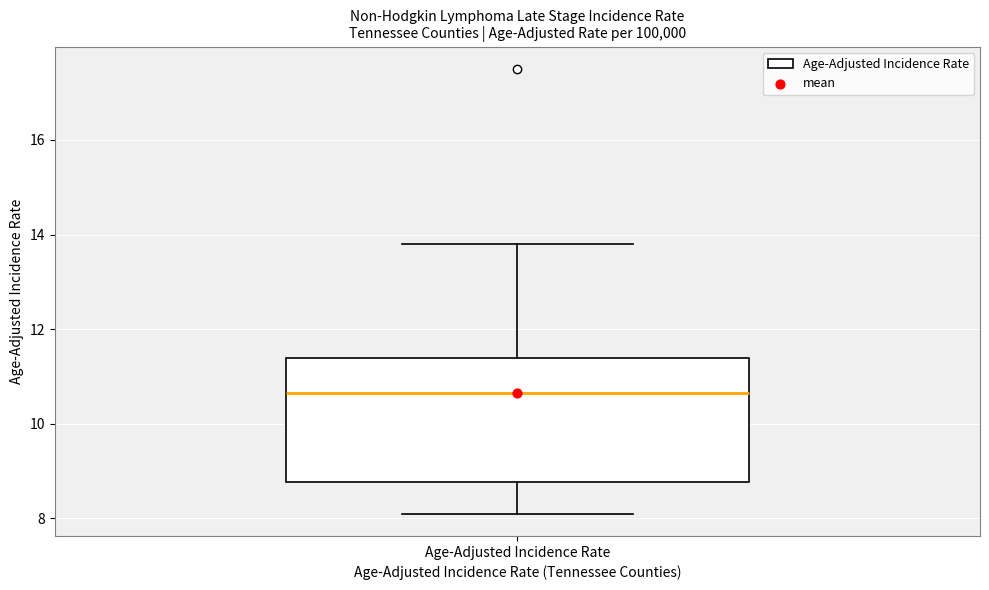

Transcribe this box plot: give where the median line is, the range the box spans, and where the two whiskers end, as read against the y-axis. The values are not printed on the chart, so give them approximately, as read against the axis.

median 10.6, box 8.8 to 11.4, whiskers 8.2 to 13.8